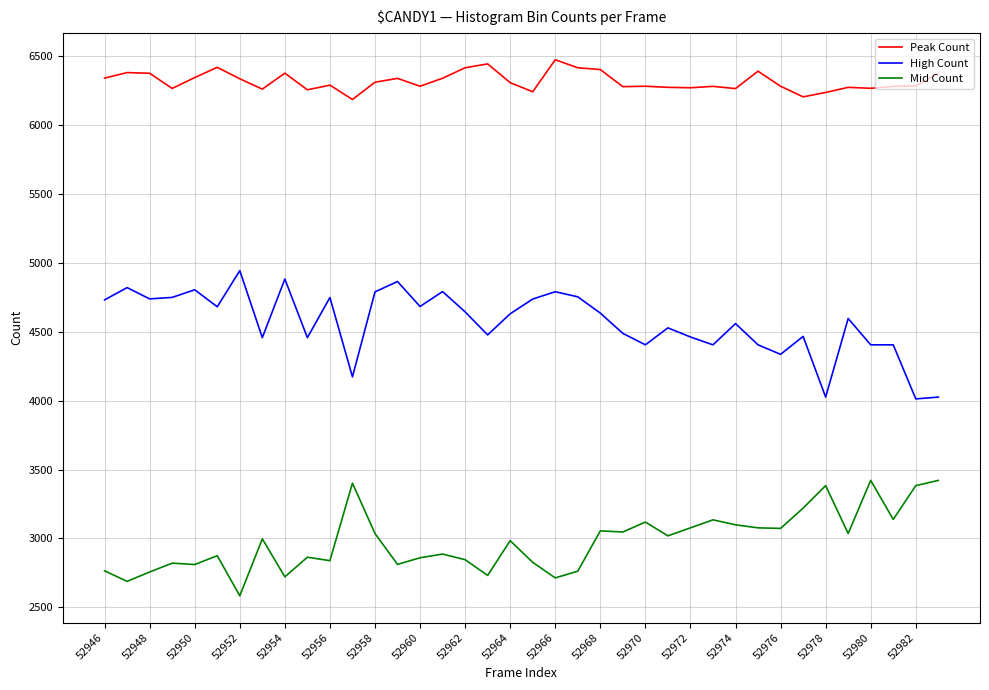

What is the lowest value of the Peak Count series?

6183